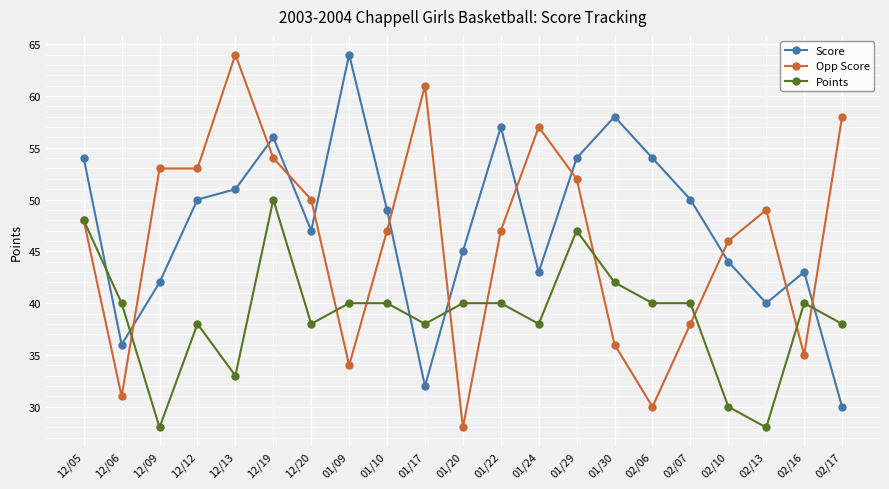

True or false: Score has more than 2 points higher than both neighbors.

True